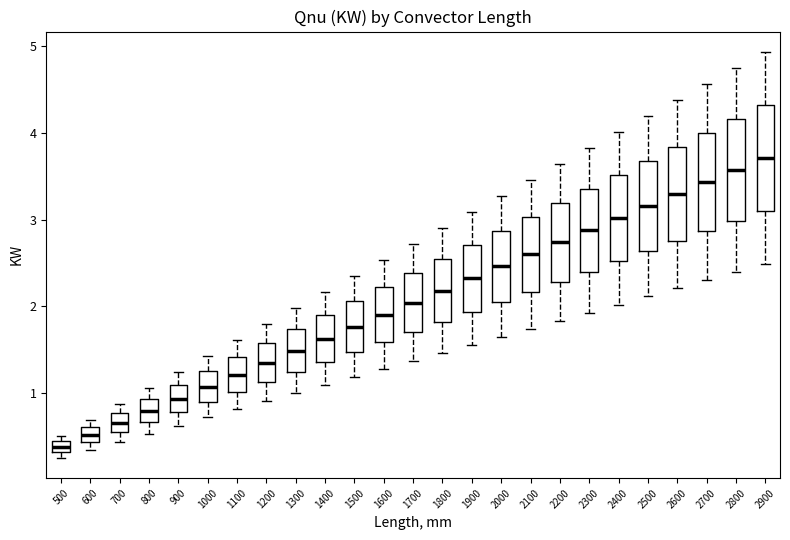

Where does the upper whisker of the box at x = 1800 end on the y-axis? The values are not printed on the chart, so give them approximately, as read against the axis.

2.9